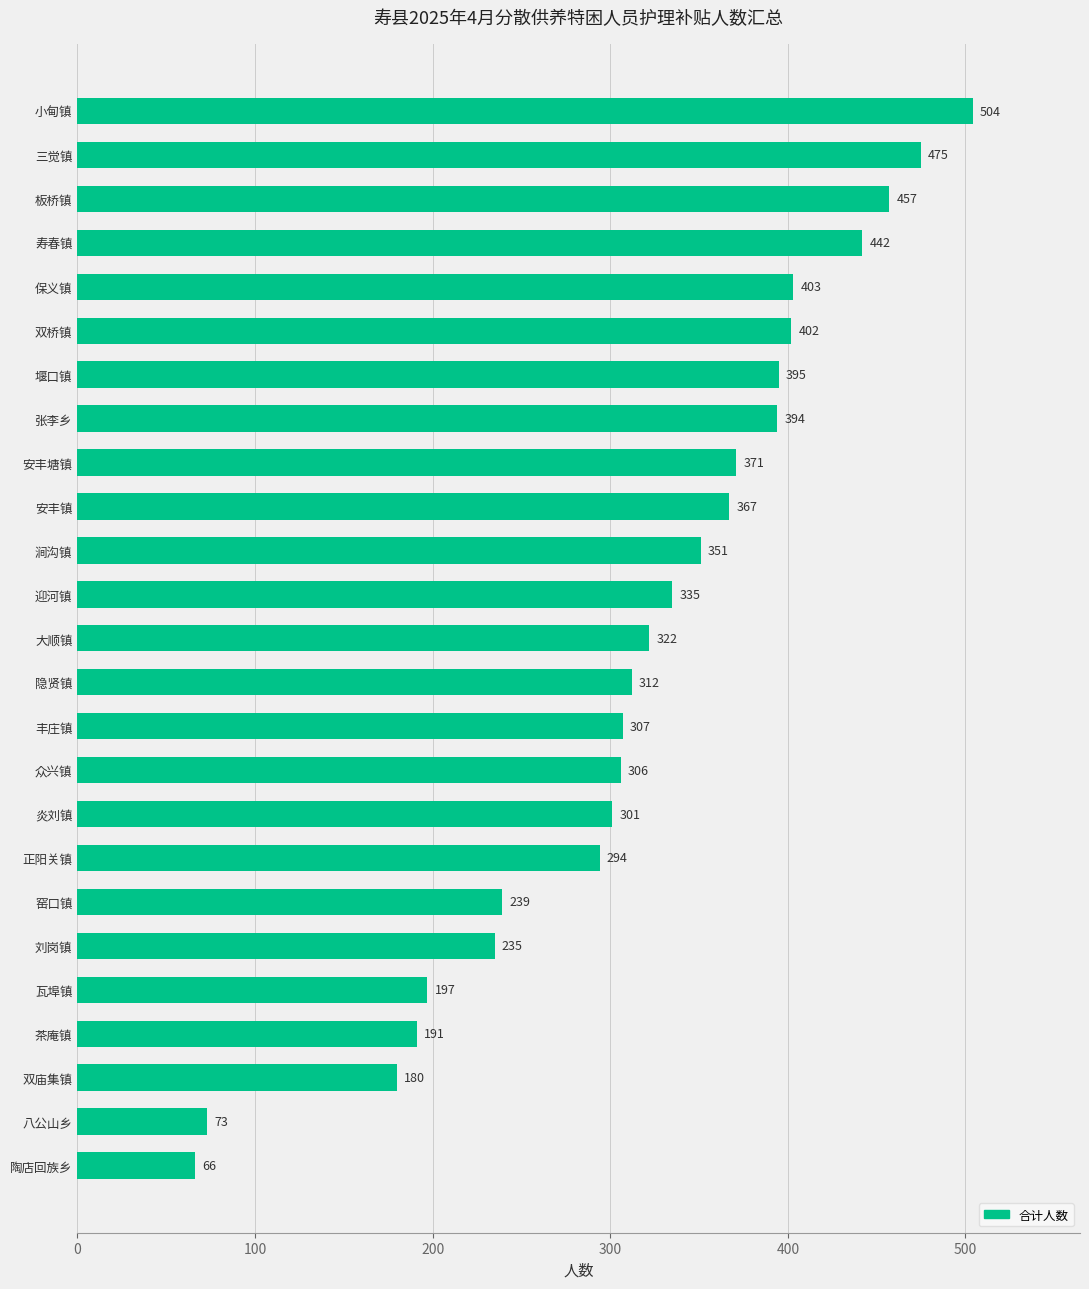

What value does the data have at 迎河镇, to the nearest 50?

350